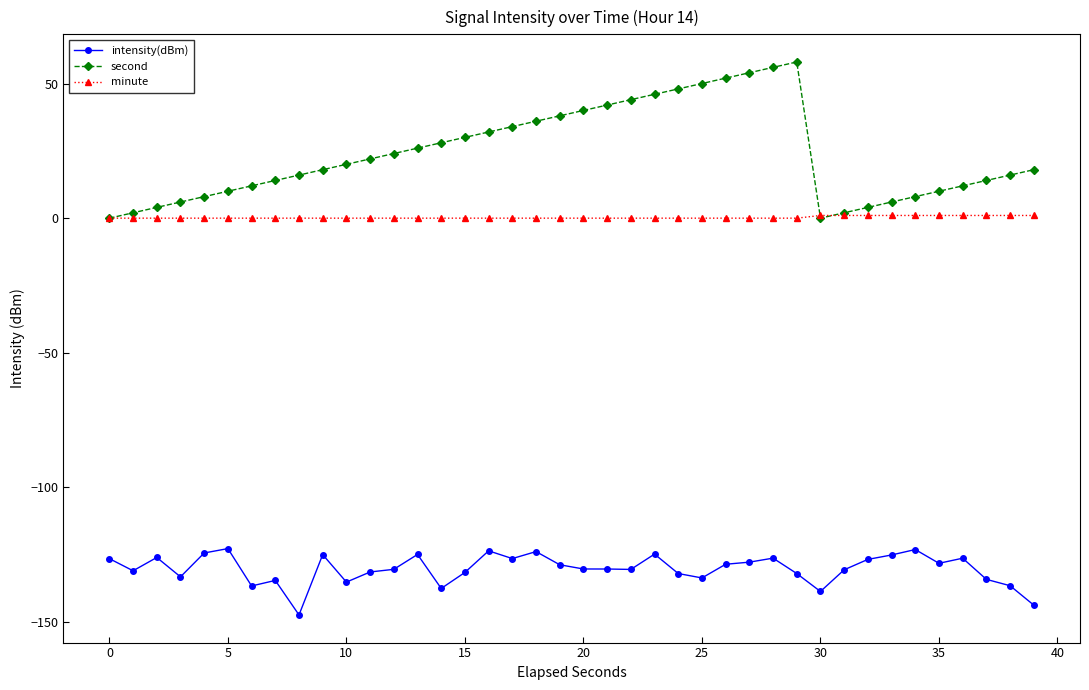

Which series has the largest total across all categories?

second